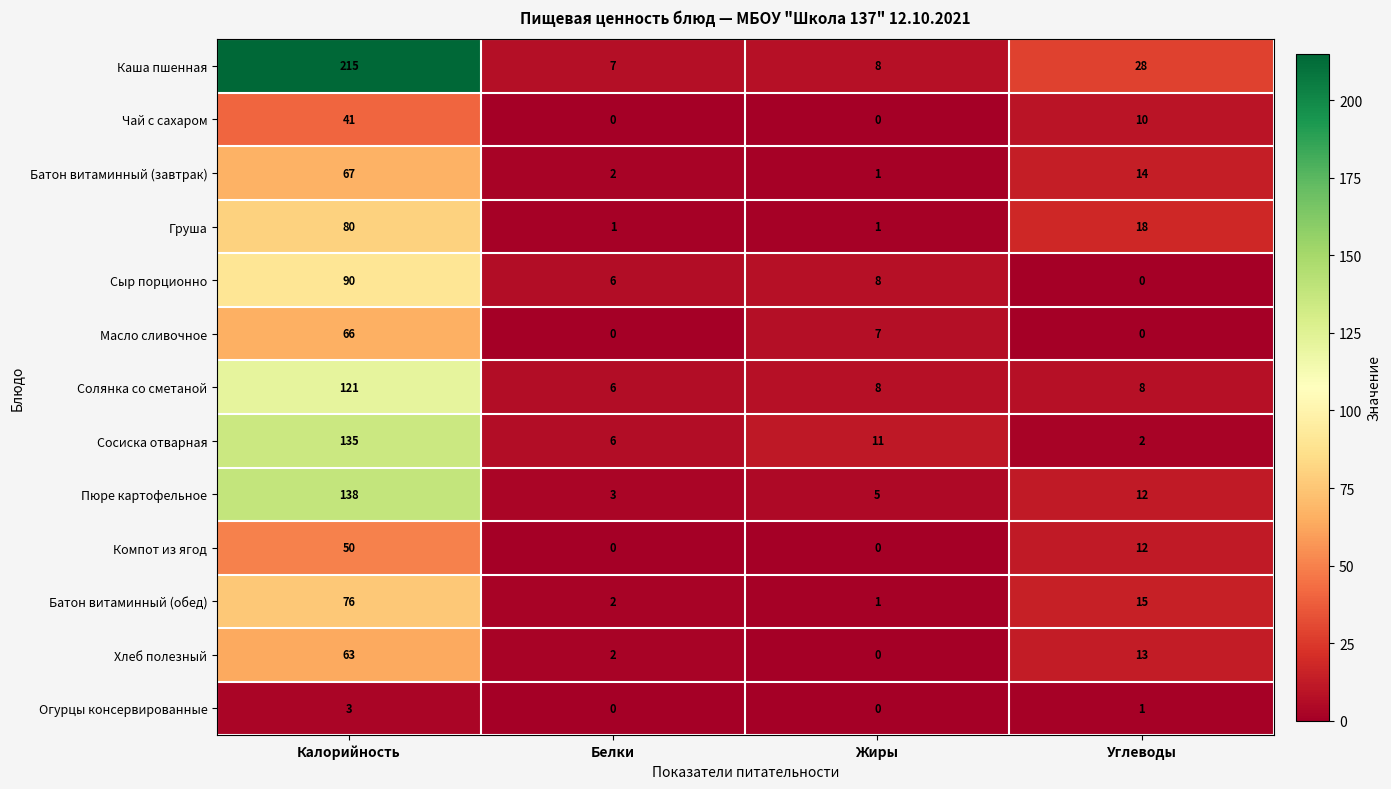

The Чай с сахаром series shows 22 at Жиры. True or false?

False